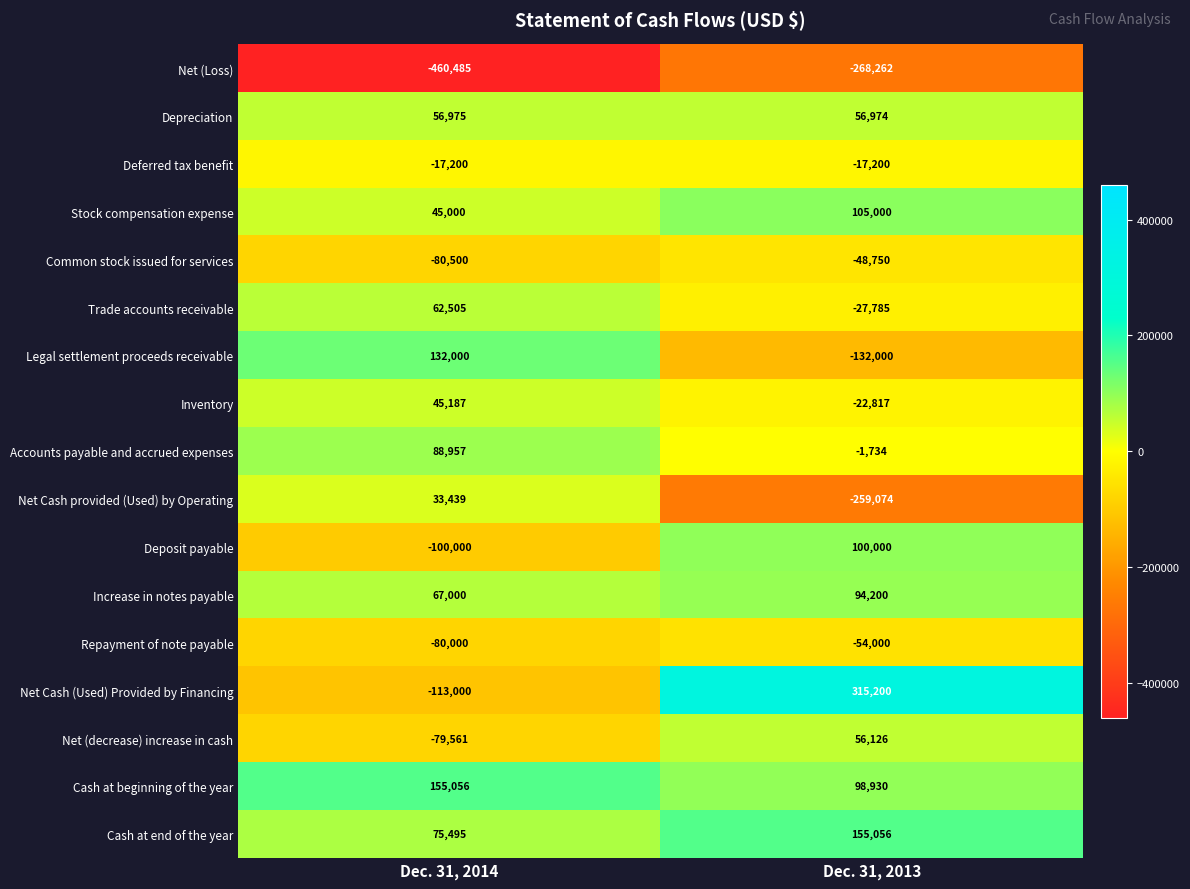

Between Dec. 31, 2014 and Dec. 31, 2013, which series saw the biggest shift?

Net Cash (Used) Provided by Financing